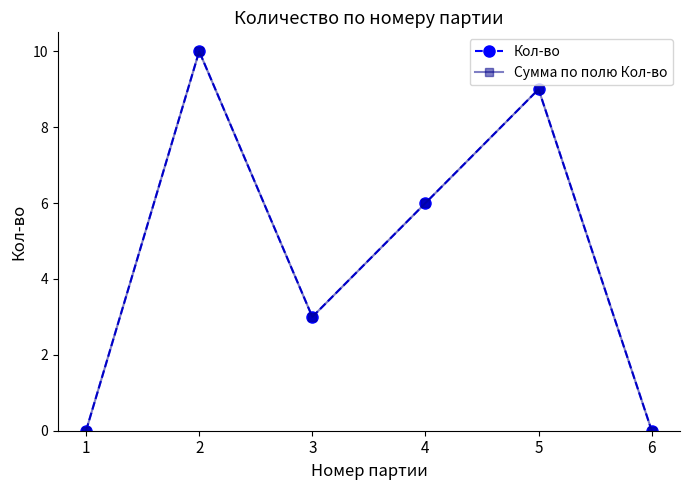

True or false: Сумма по полю Кол-во and Кол-во intersect in this chart.

False